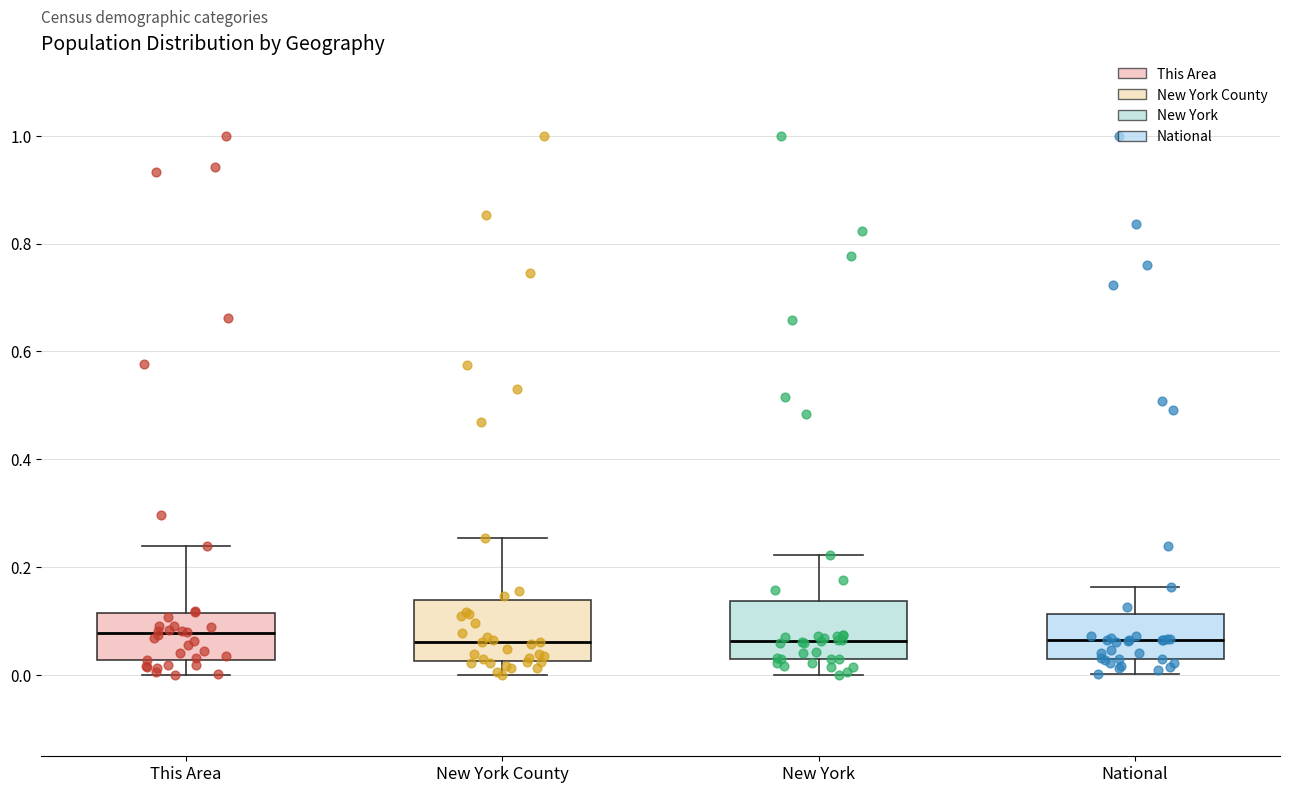

Reading left to right, read every box against the y-axis: the position of its median line, the range the box covers, and the ends of its whiskers. The values are not printed on the chart, so give them approximately, as read against the axis.

This Area: median 0.08, box 0.02 to 0.12, whiskers 0.00 to 0.24
New York County: median 0.06, box 0.02 to 0.14, whiskers 0.00 to 0.26
New York: median 0.06, box 0.04 to 0.14, whiskers 0.00 to 0.22
National: median 0.06, box 0.02 to 0.12, whiskers 0.00 to 0.16